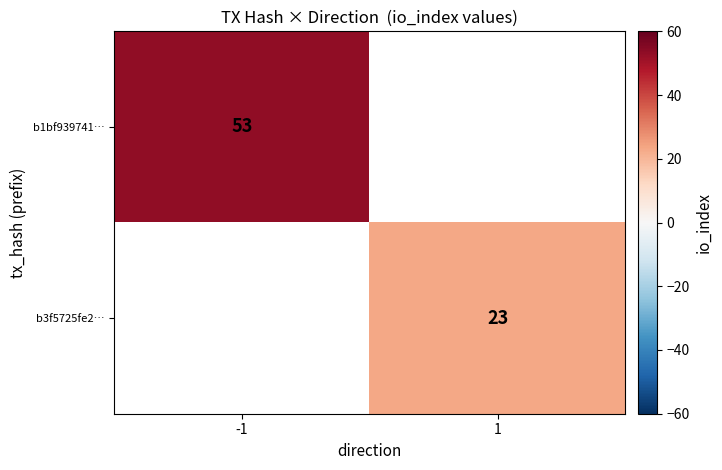

Is the value of b3f5725fe2… at 1 greater than the value of b1bf939741… at -1?

No